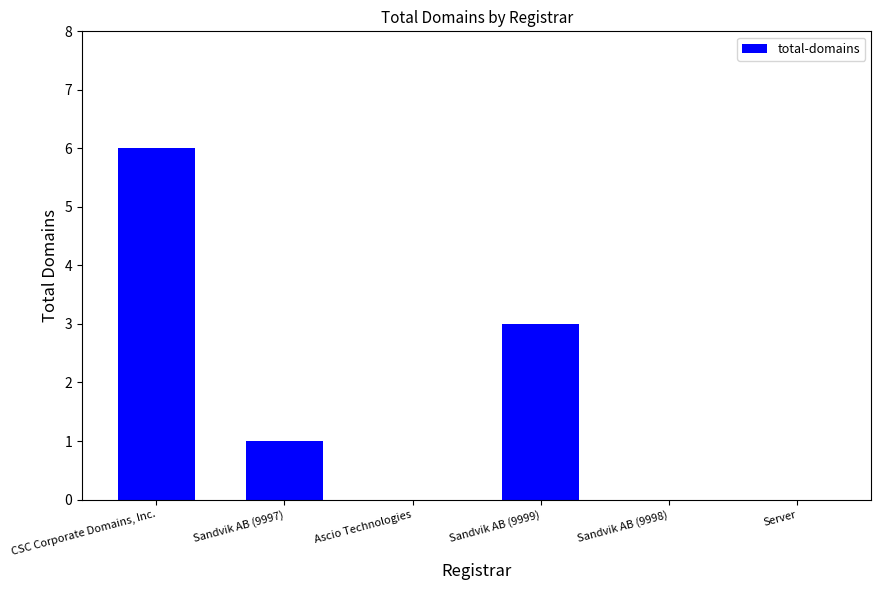

What is the greatest value displayed?

6